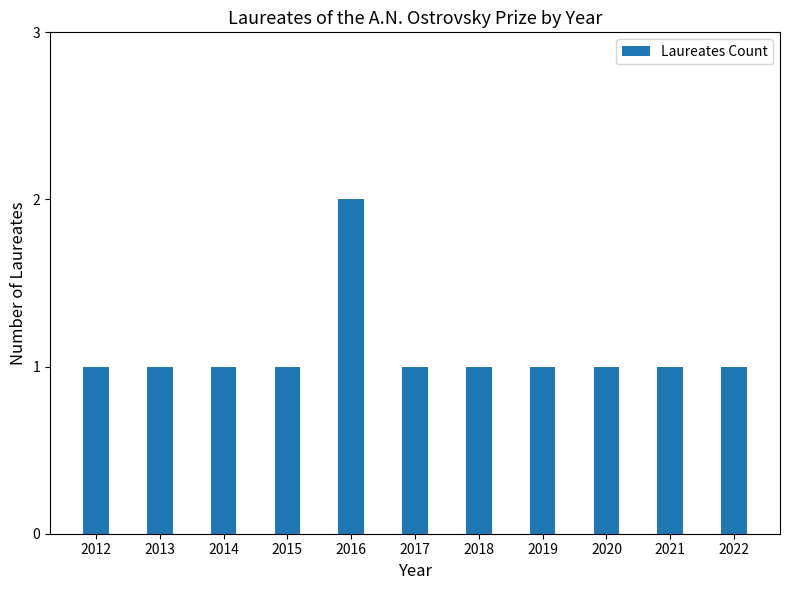

How many data points does each series have?

11